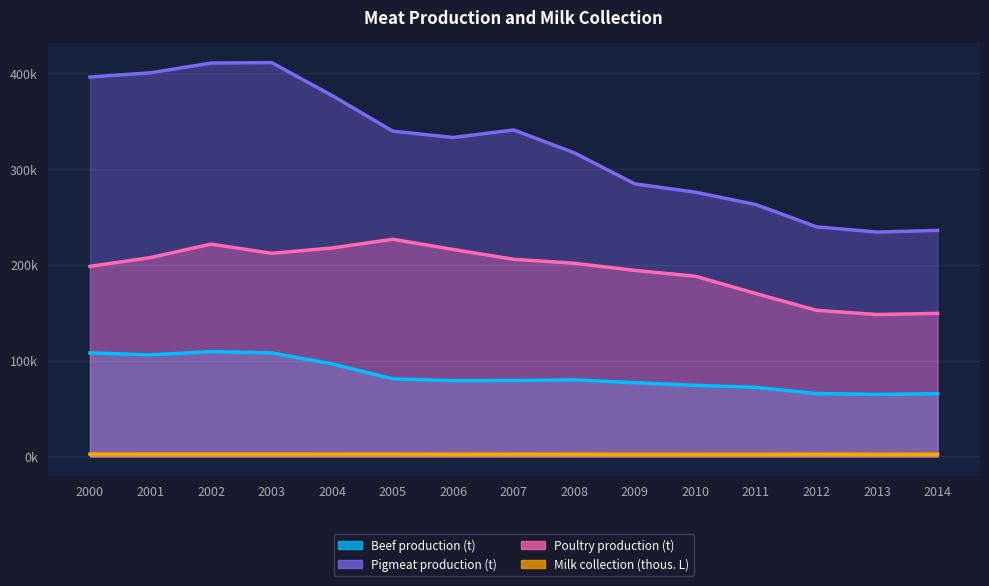

What is the difference between the second highest and second lowest values in the Poultry production (t) series?

72309.0